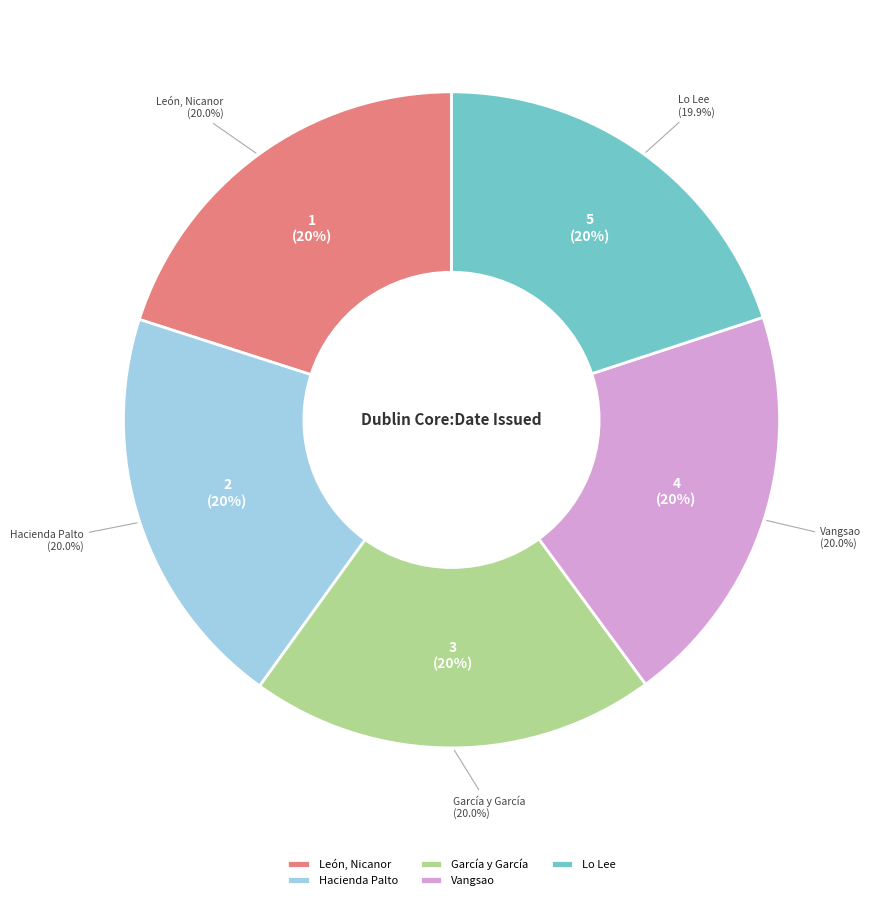

Which slice is the smallest?

Lo Lee